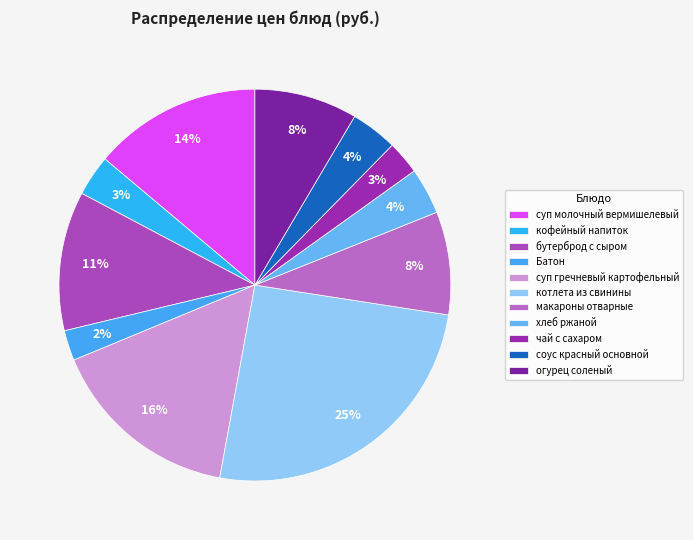

What is the change in value from бутерброд с сыром to соус красный основной?

-6.1